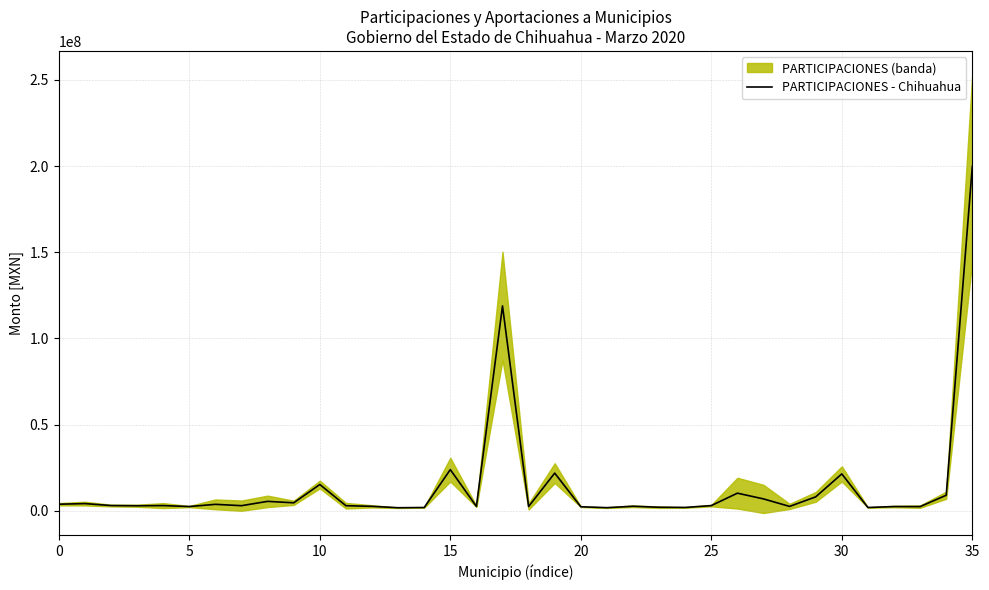

What is the value of the 33rd point from the left?

2409457.2